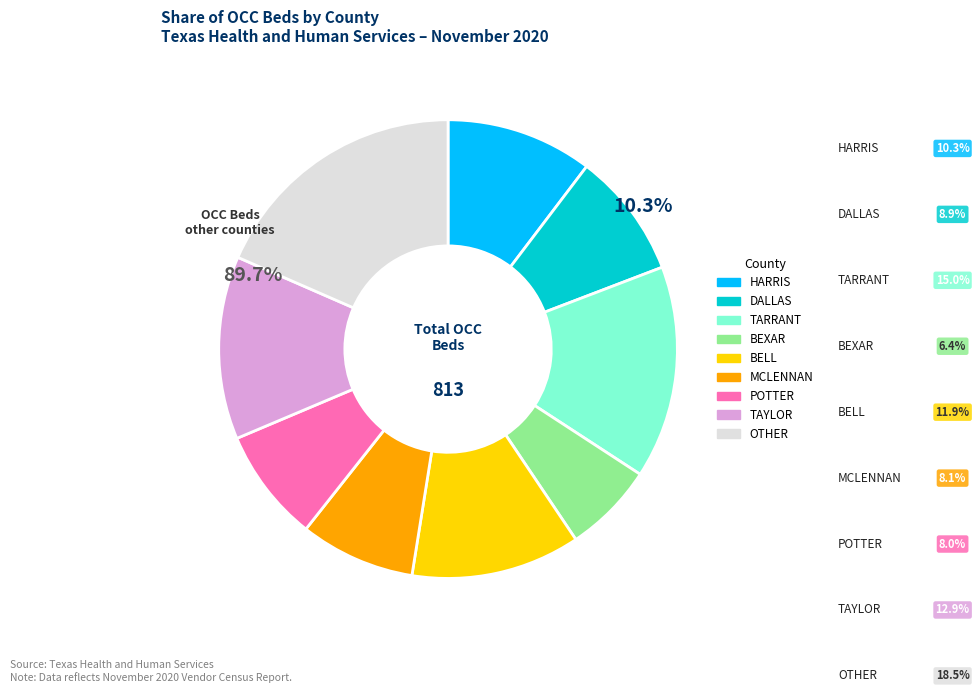

What is the ratio of the value at TARRANT to the value at MCLENNAN?

1.8